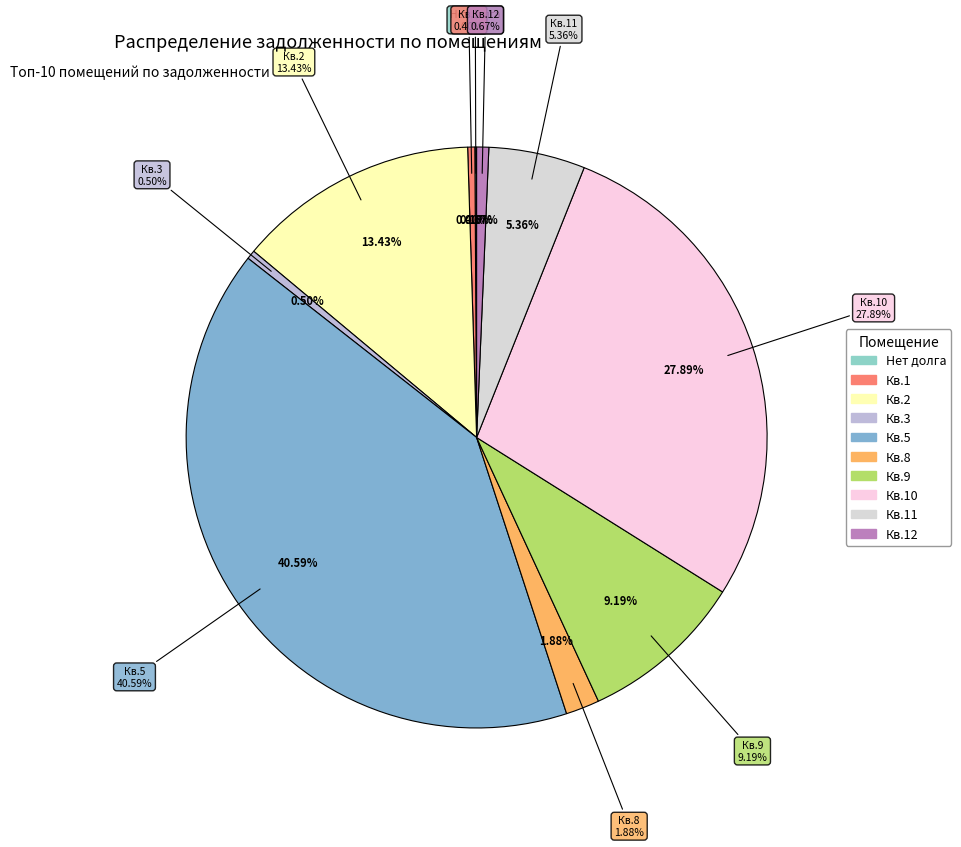

Which slice is the smallest?

Задолженность 0